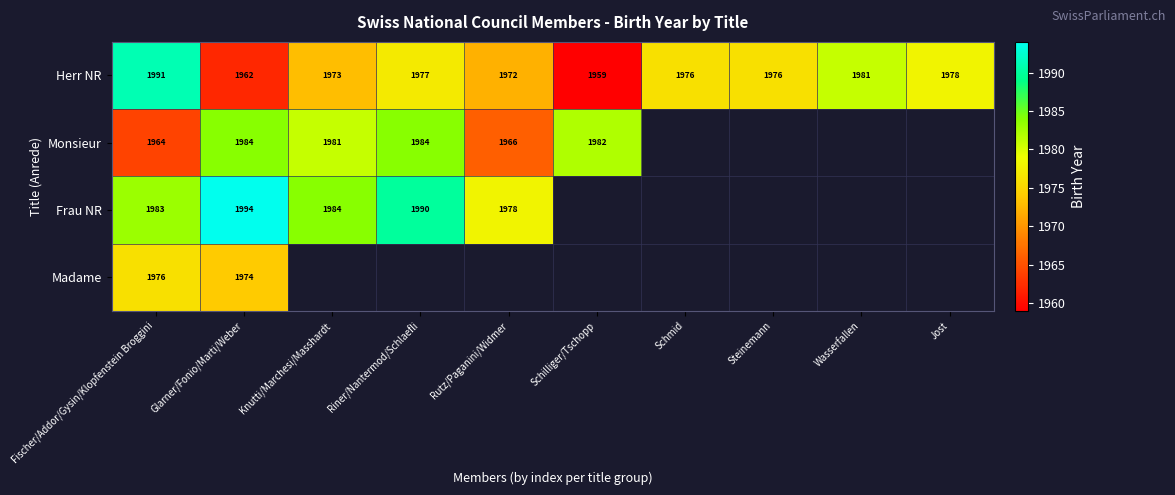

What is the sum of the Monsieur values at Riner/Nantermod/Schlaefli and Fischer/Addor/Gysin/Klopfenstein Broggini?

3948